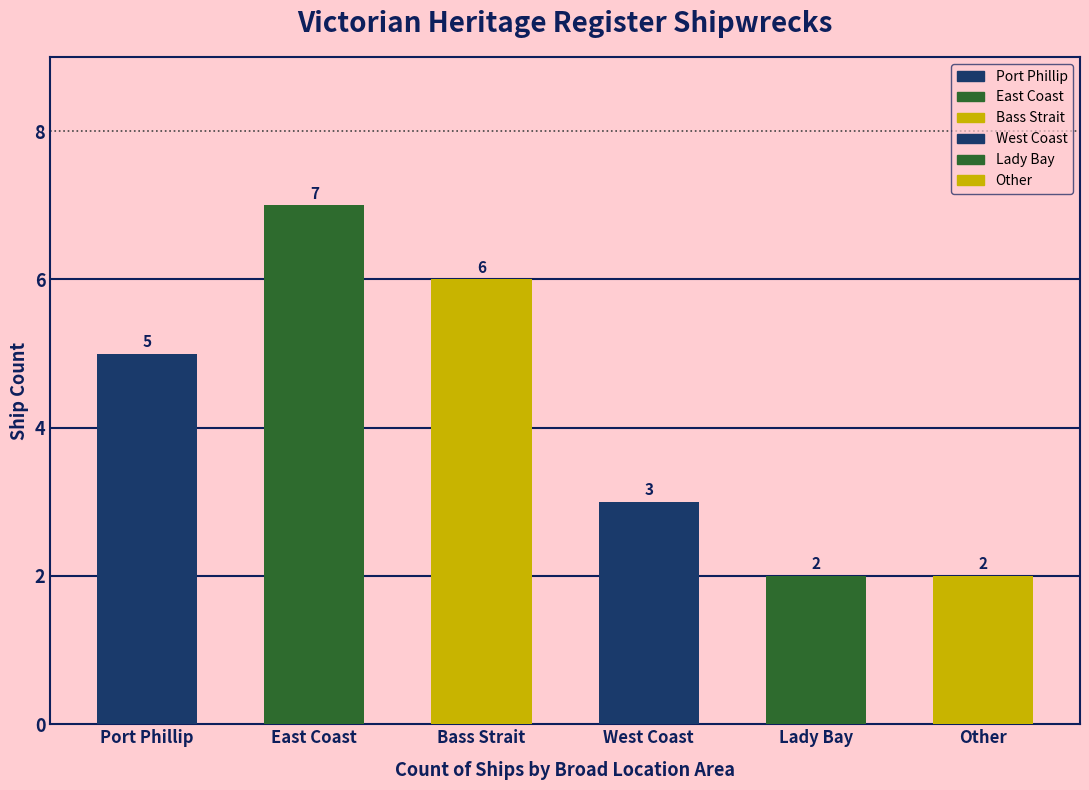

How many data points are above 5?

2